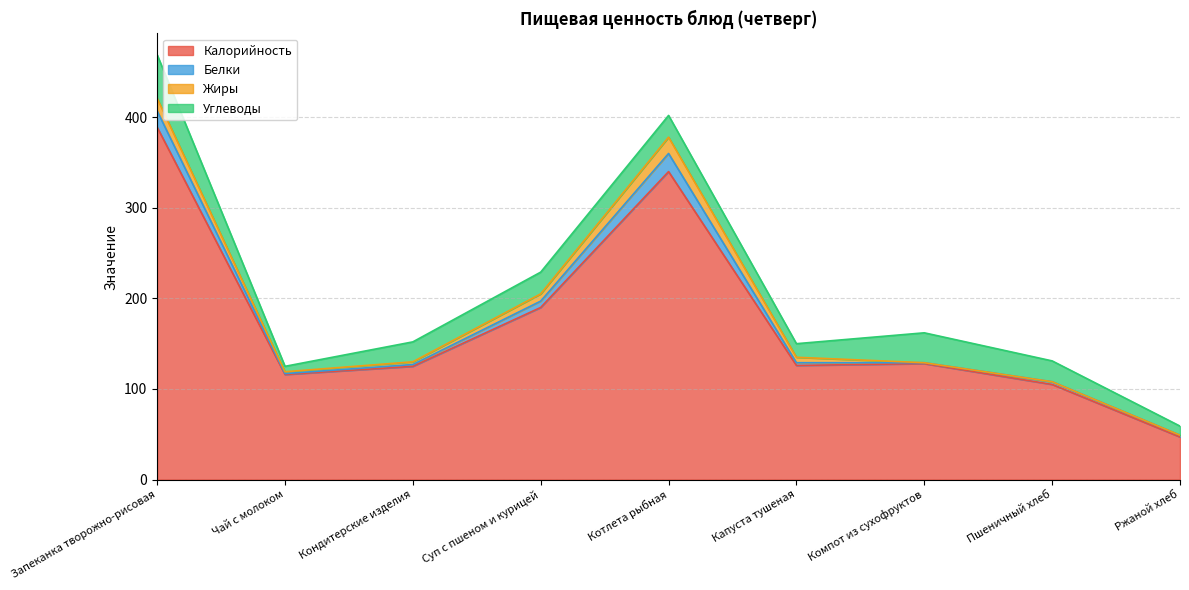

True or false: Калорийность has a value of 125 at Кондитерские изделия.

True